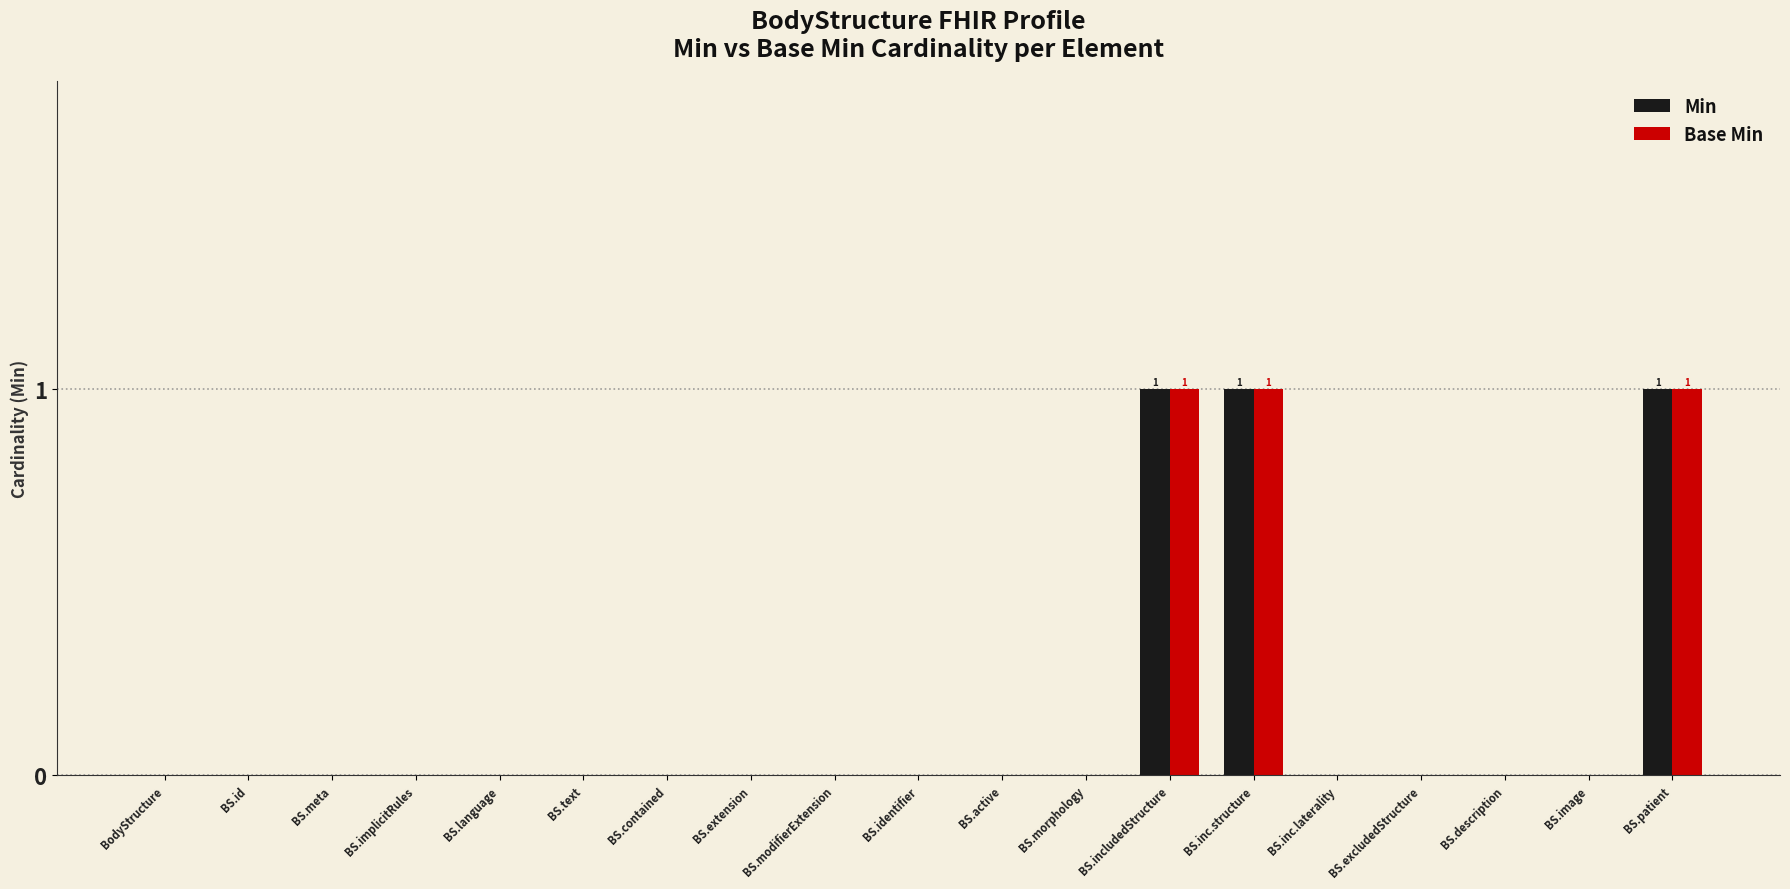

True or false: Base Min has a value of 1 at BS.inc.structure.

True